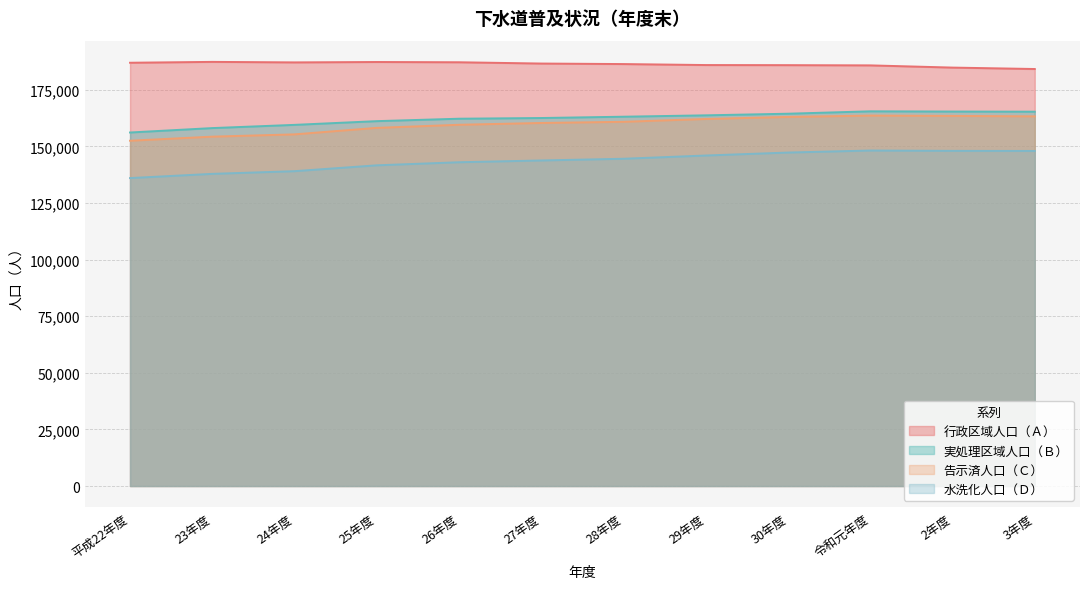

At which label does 実処理区域人口（Ｂ） first exceed 163118?

29年度